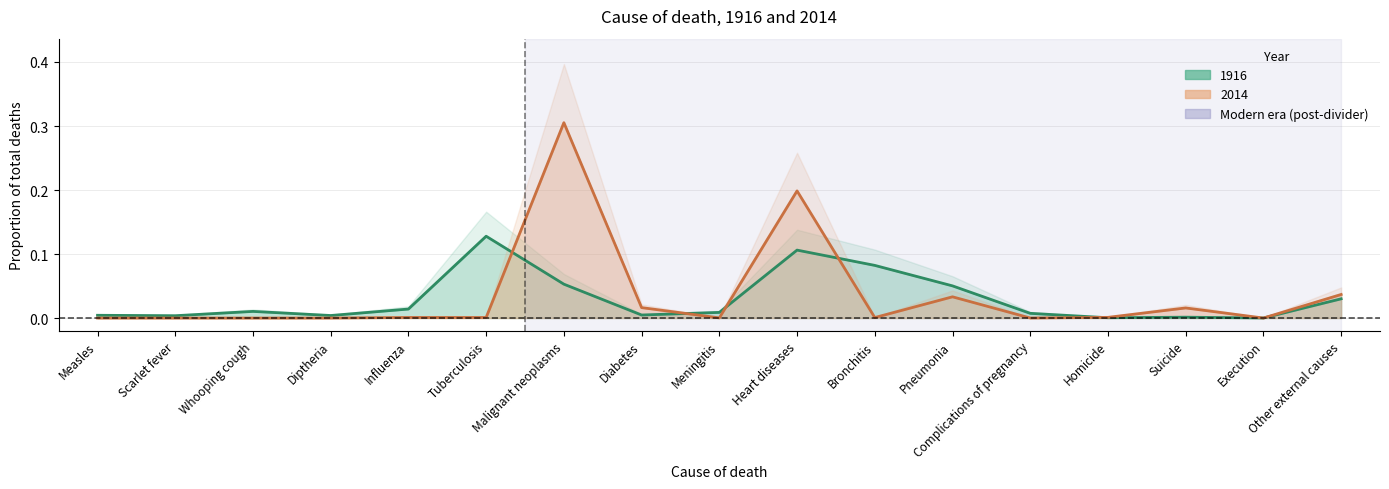

True or false: 1916 has a value of 0.0 at Homicide.

True